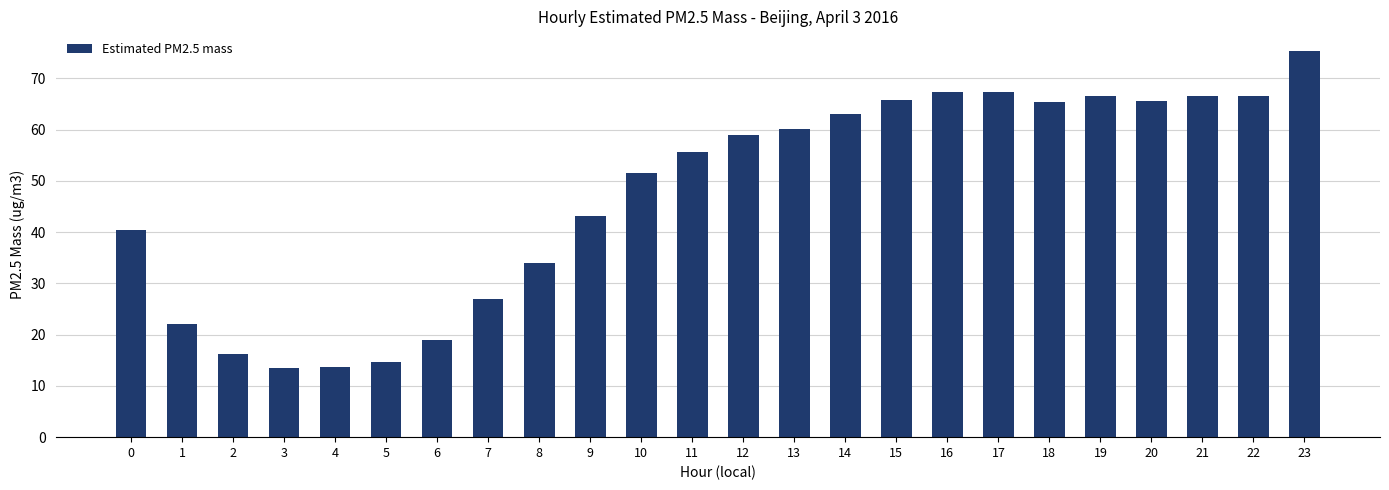

The value at 18 is 105.2. True or false?

False